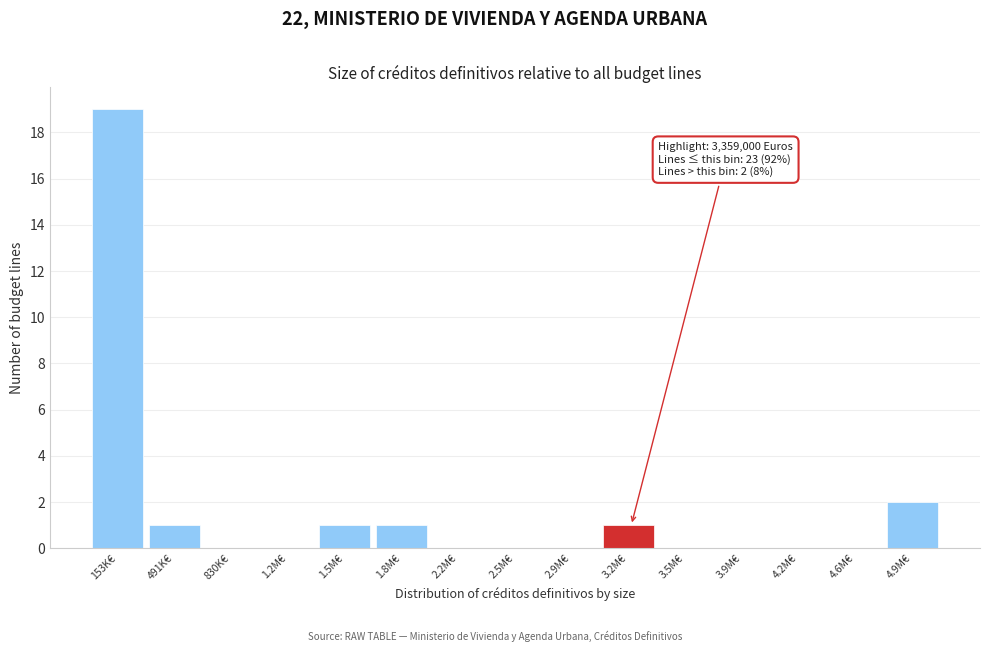

Reading left to right, extract all data points from this chart.

153K€=19	491K€=1	830K€=0	1.2M€=0	1.5M€=1	1.8M€=1	2.2M€=0	2.5M€=0	2.9M€=0	3.2M€=1	3.5M€=0	3.9M€=0	4.2M€=0	4.6M€=0	4.9M€=2